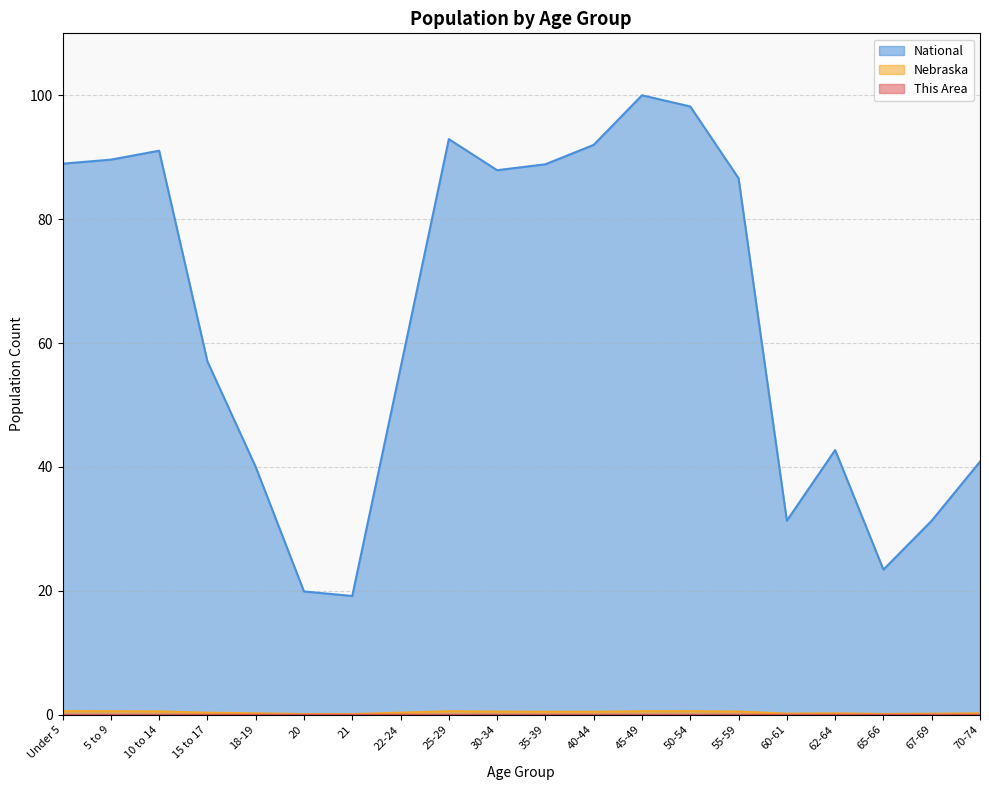

True or false: This Area and Nebraska cross at least once.

False